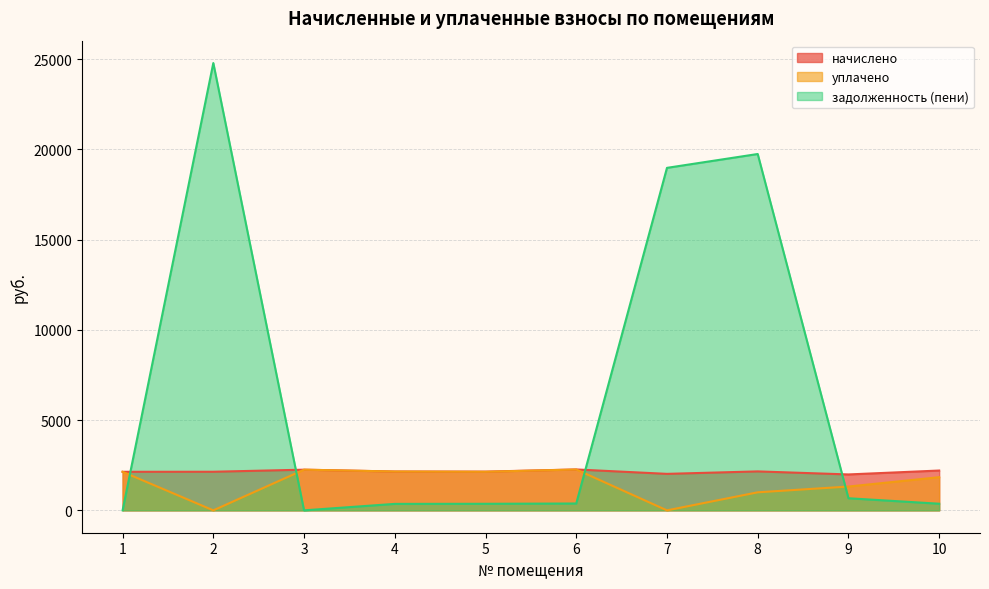

What value does the задолженность (пени) series have at 6?

379.7